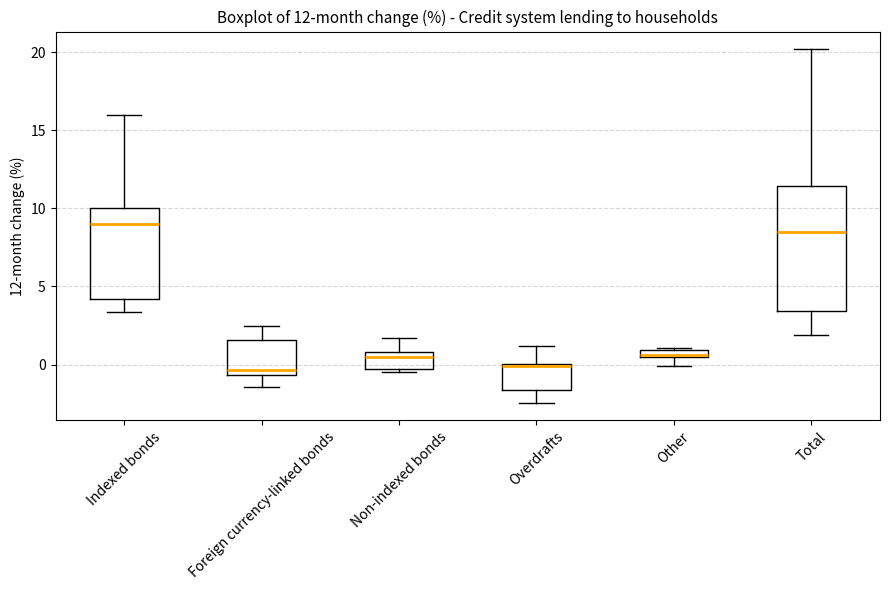

Which box is the tallest, from its lower edge to its upper edge?

Total